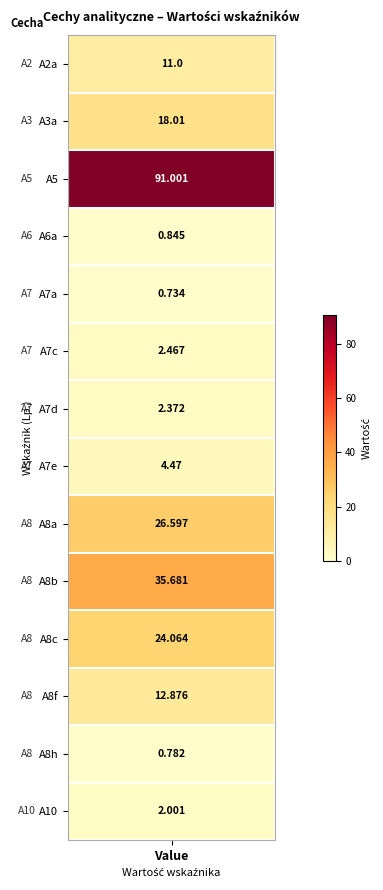

The chart shows a value of 2.4 at 6. True or false?

True